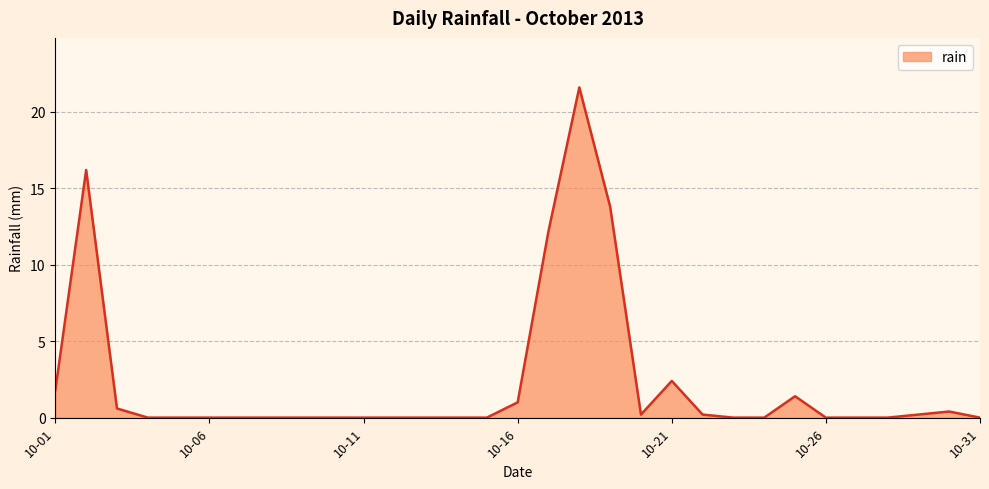

What is the difference between the maximum and minimum values?

21.6